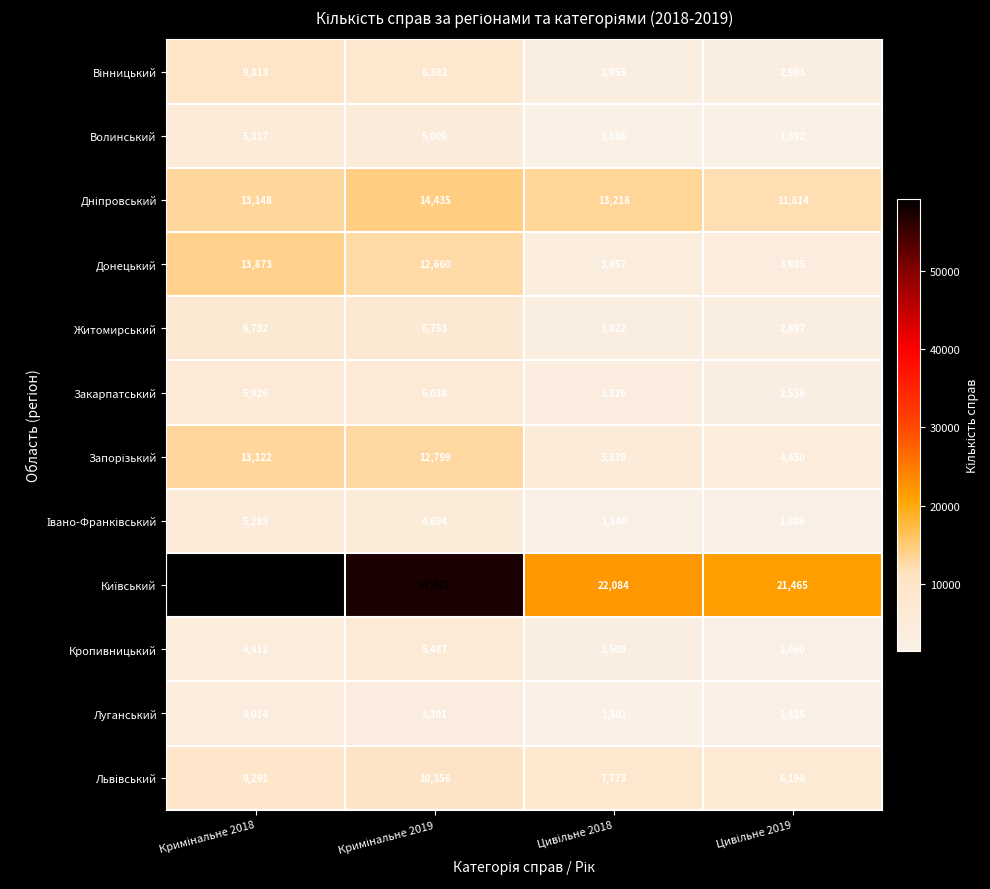

What is the smallest value displayed?

1392